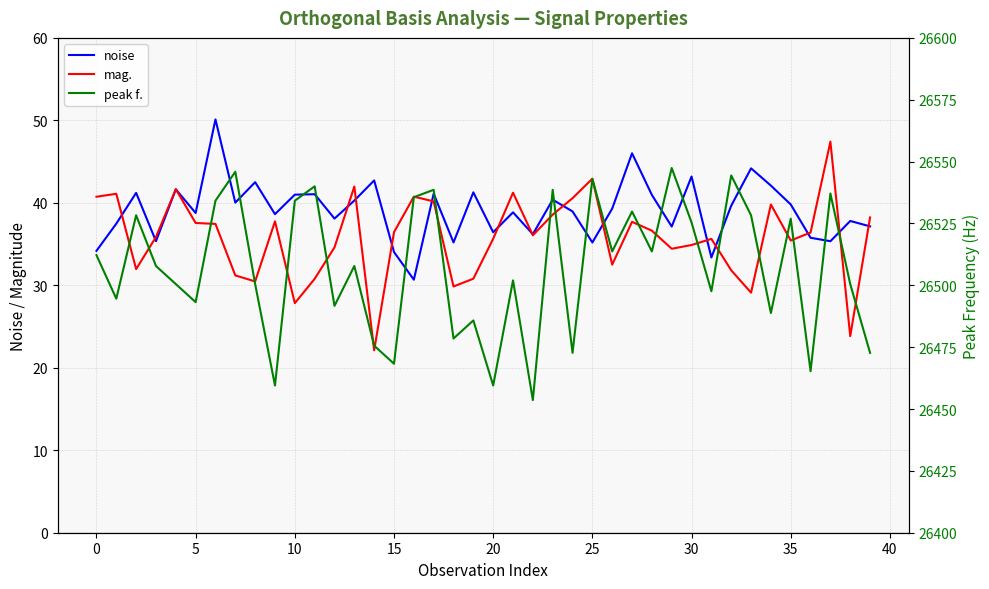

What value does the noise series have at 18?

35.2